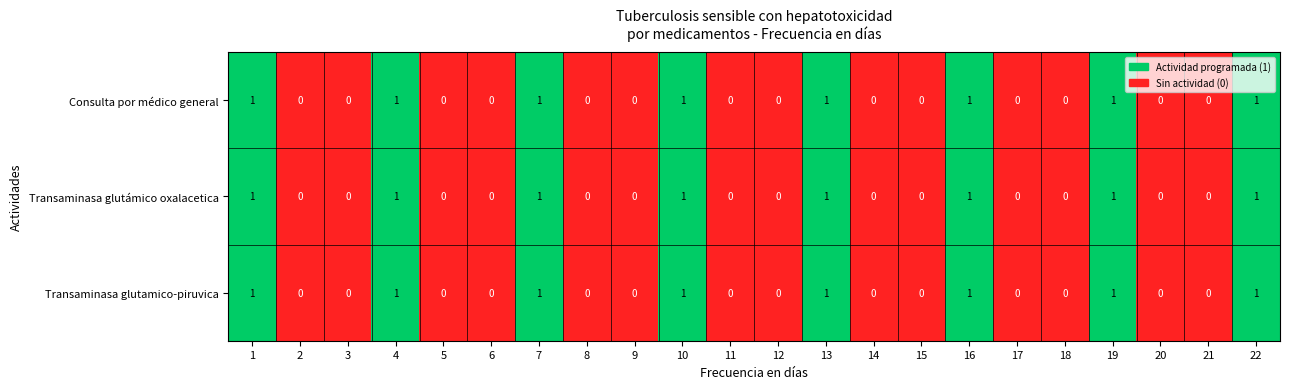

Is it true that Transaminasa glutámico oxalacetica equals -1 at 12?

False